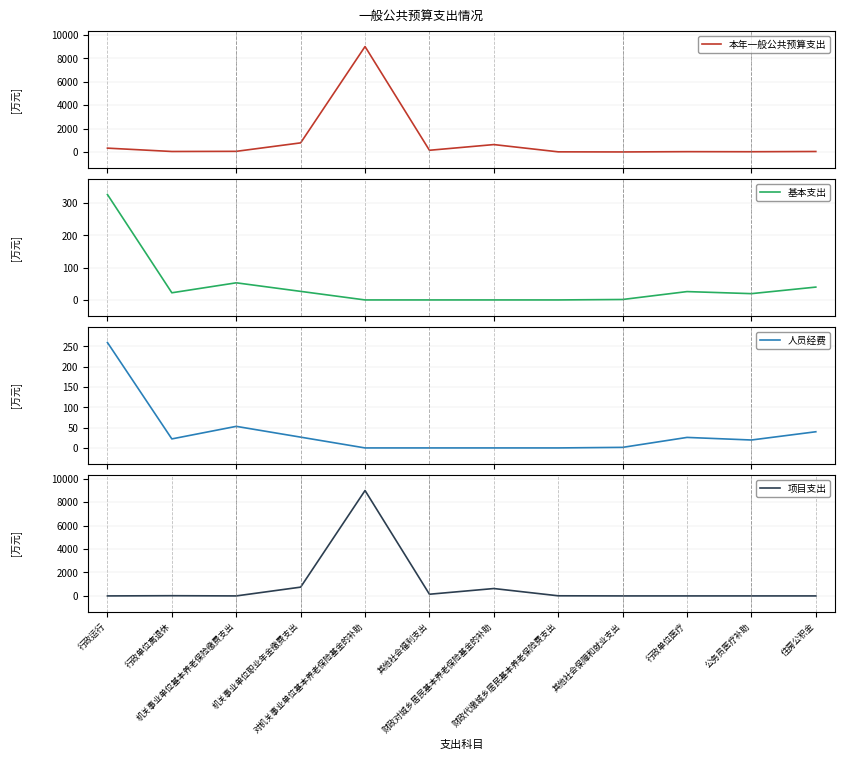

At which label does 基本支出 first exceed 22?

行政运行